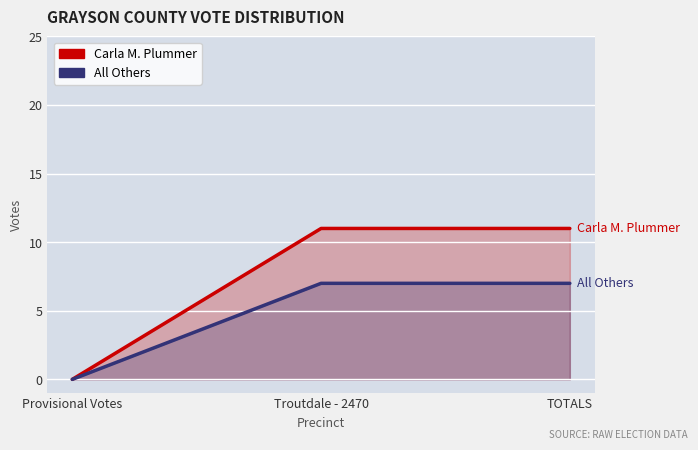

Which series has the largest total across all categories?

Carla M. Plummer